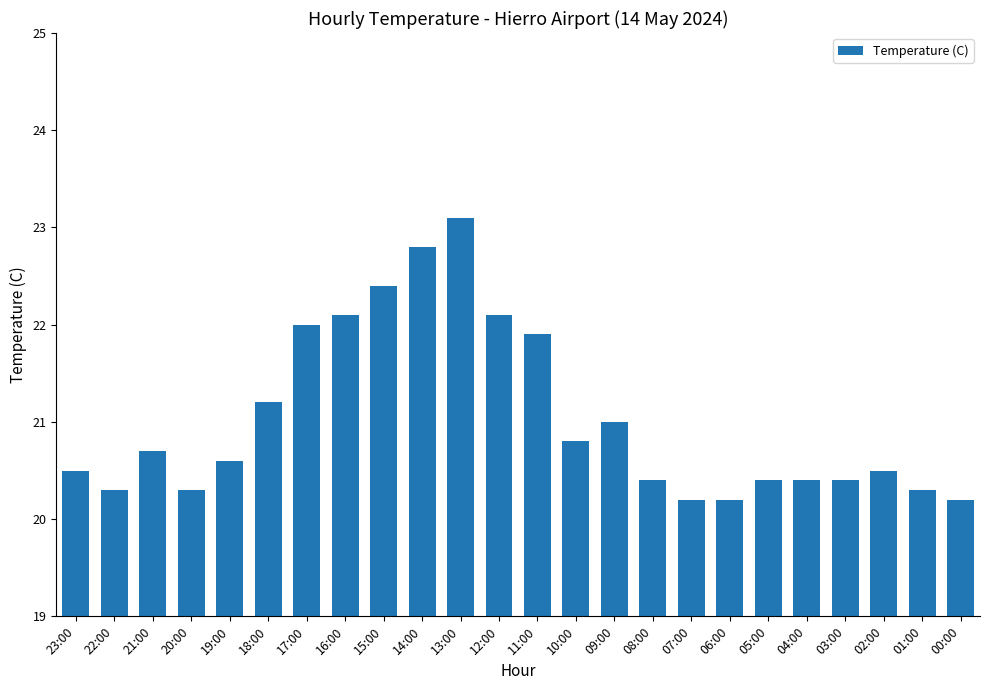

True or false: the data shows 21.9 at 11:00.

True